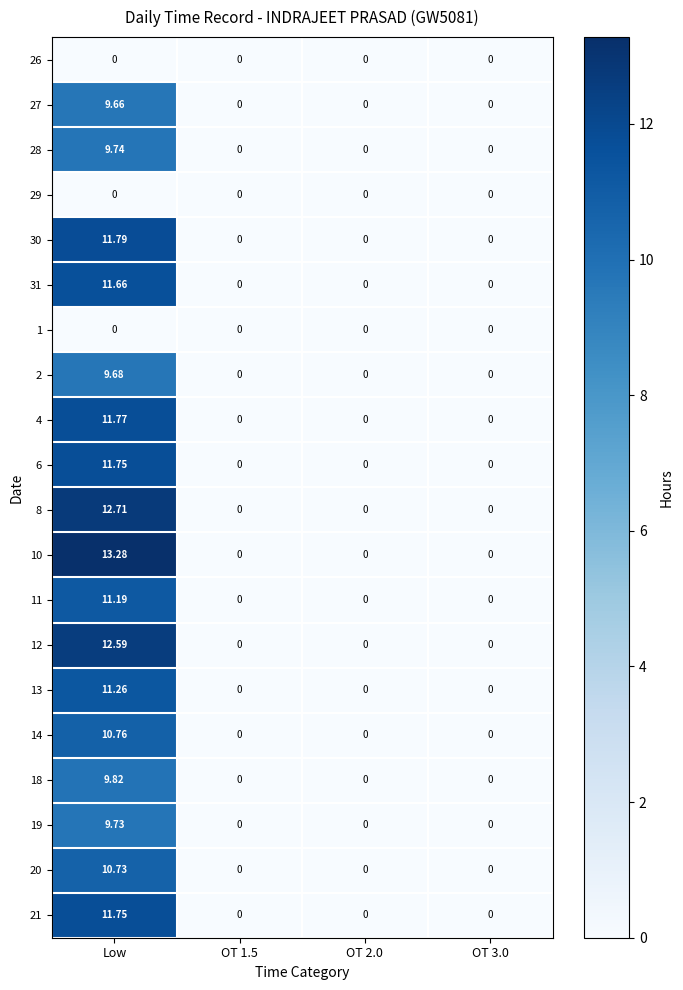

Is the value of 13 at Low greater than the value of 6 at Low?

No